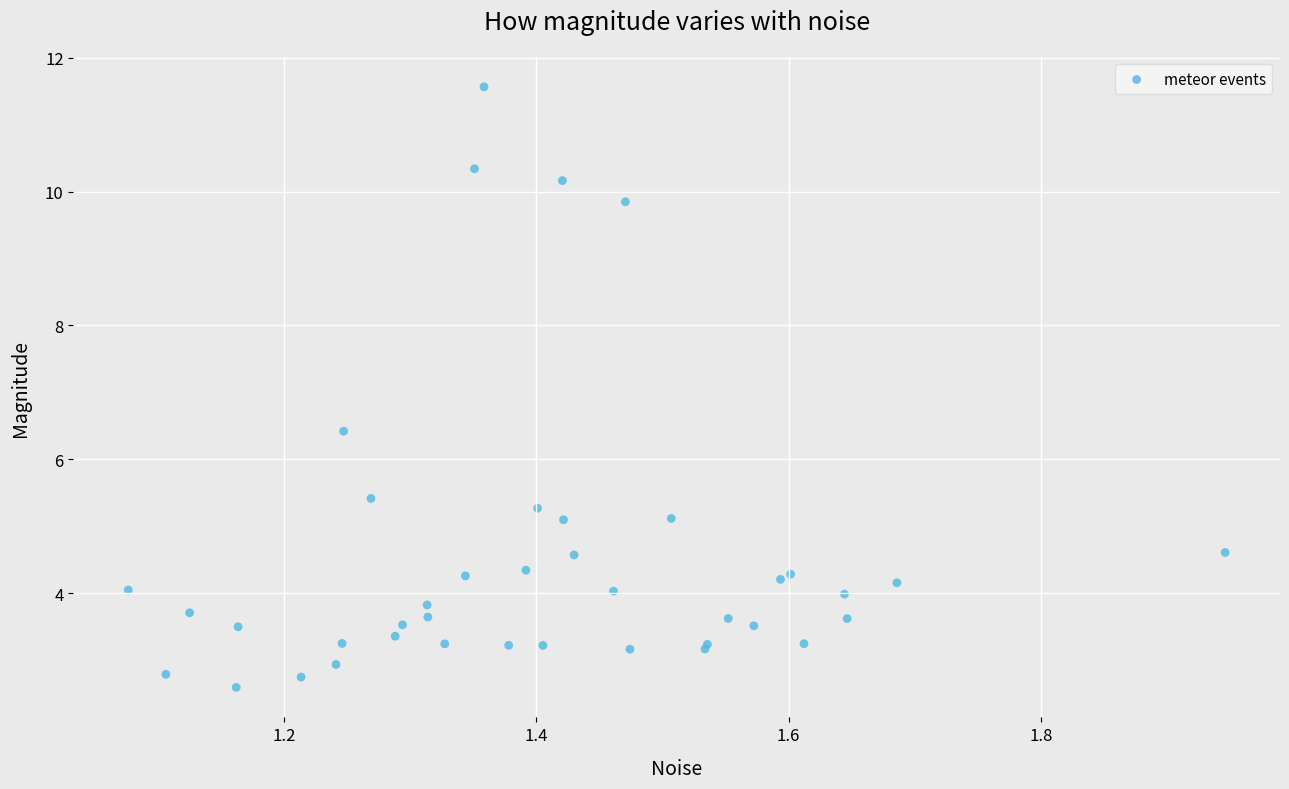

What Y value in the scatter plot is closest to 7?

6.4